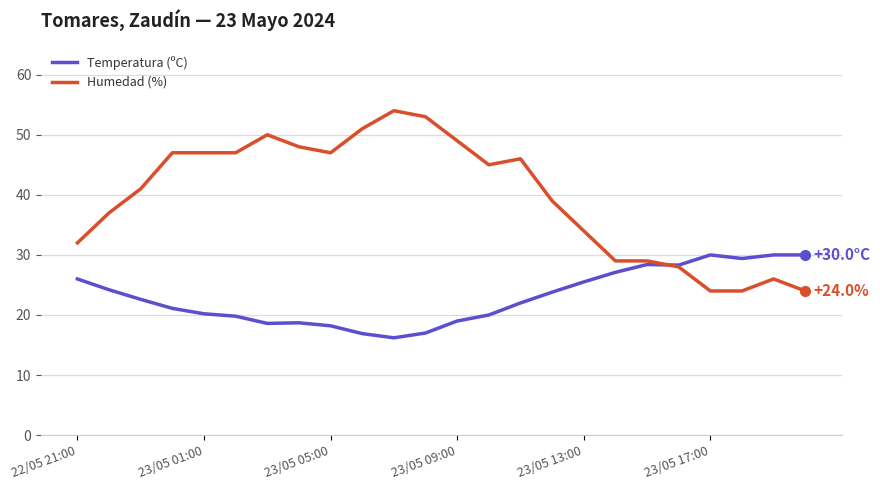

Which series has the widest spread of values?

Humedad (%)